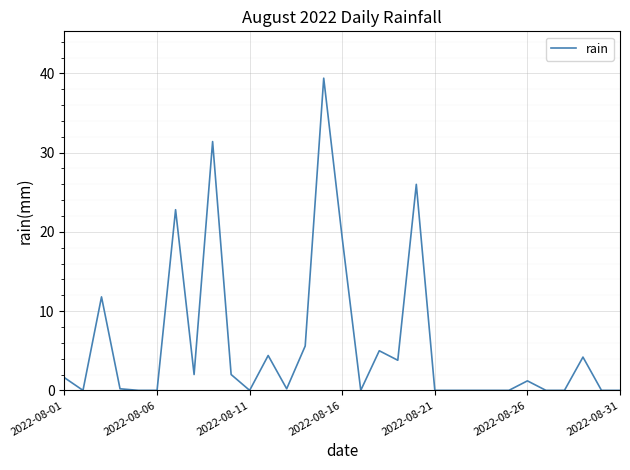

What is the difference between the maximum and minimum values?

39.4